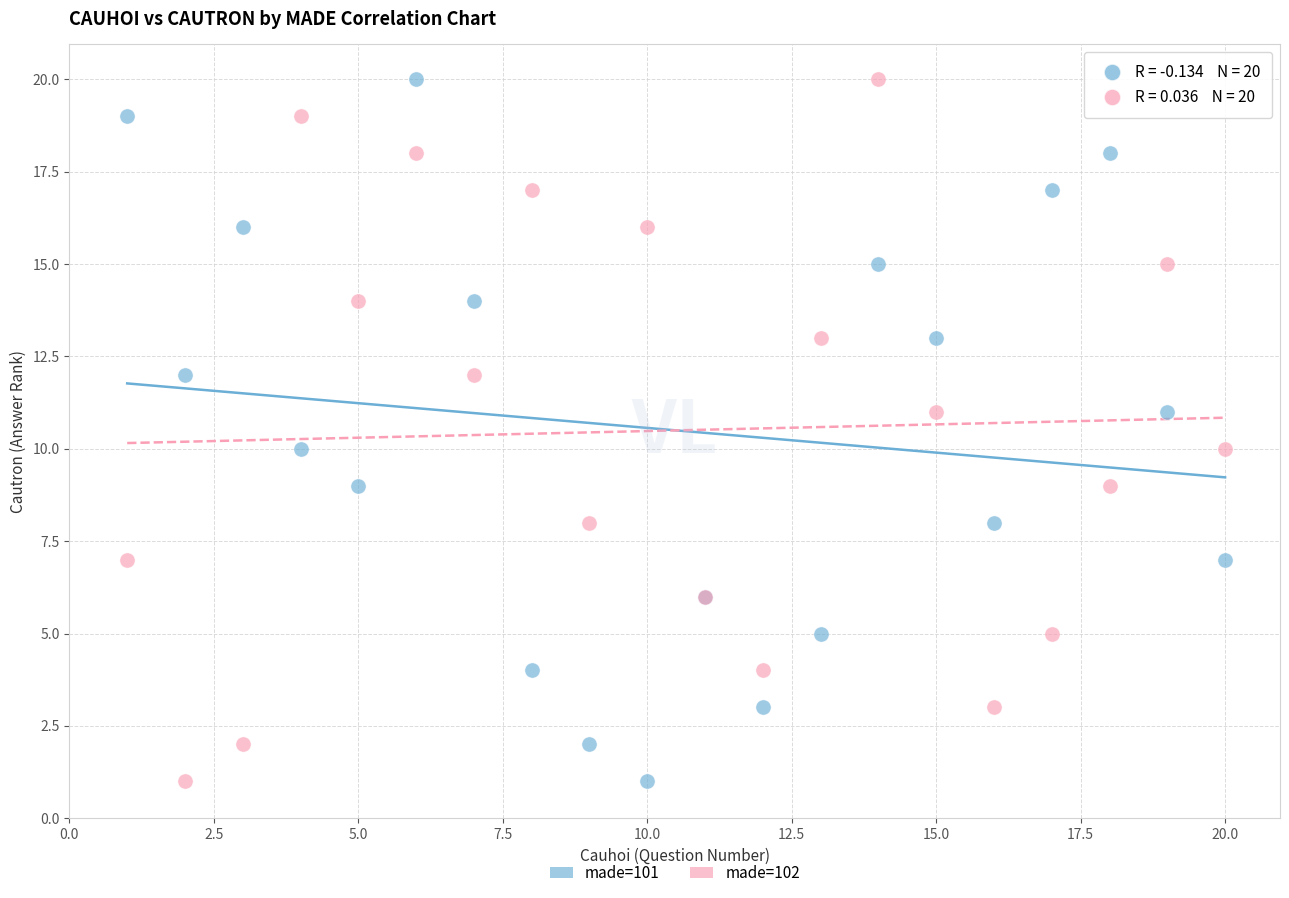

What are all the series names shown in the legend?

made=101, made=102